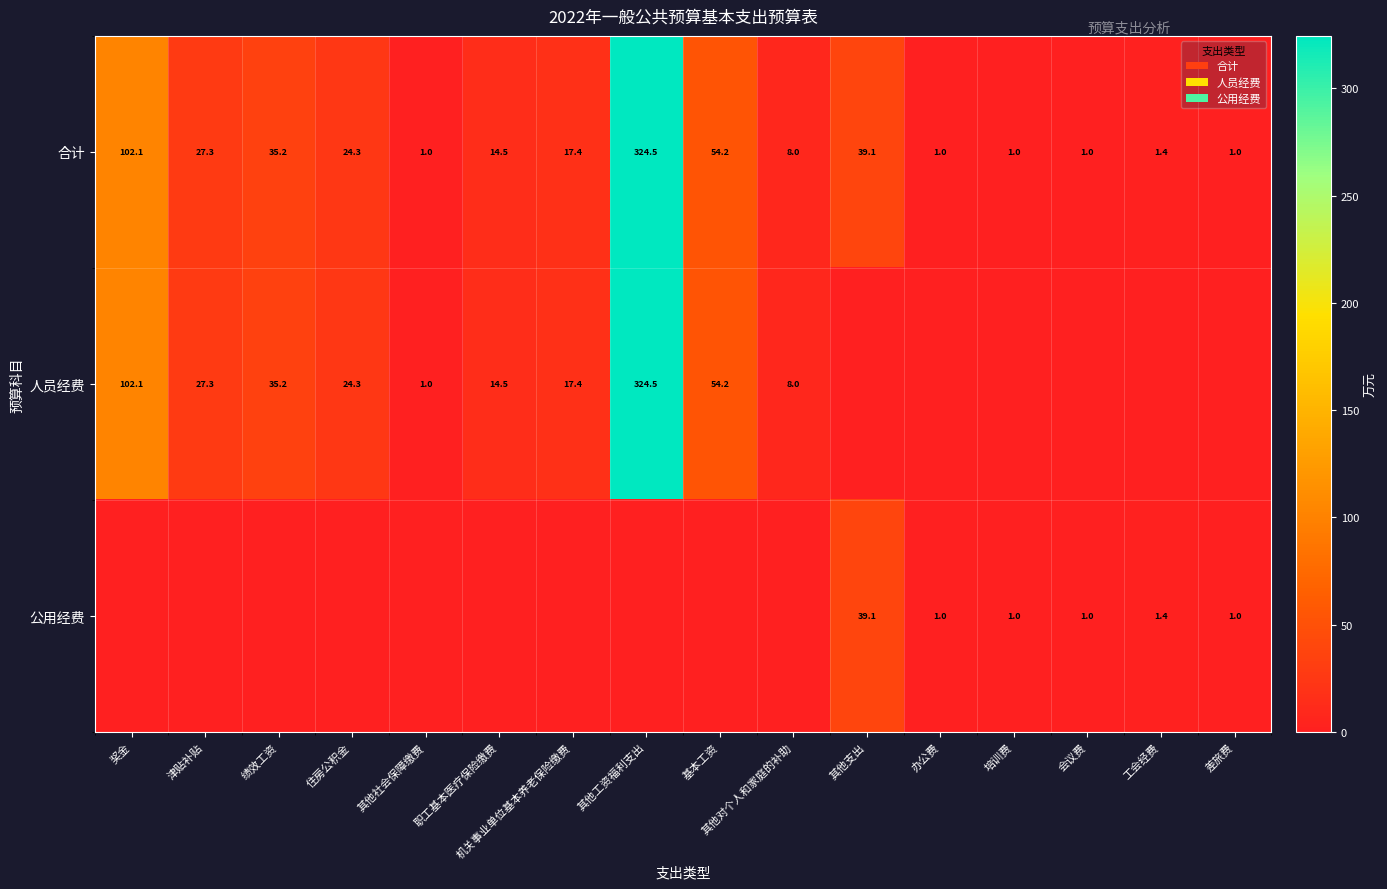

What is the lowest value of the 合计 series?

1.0